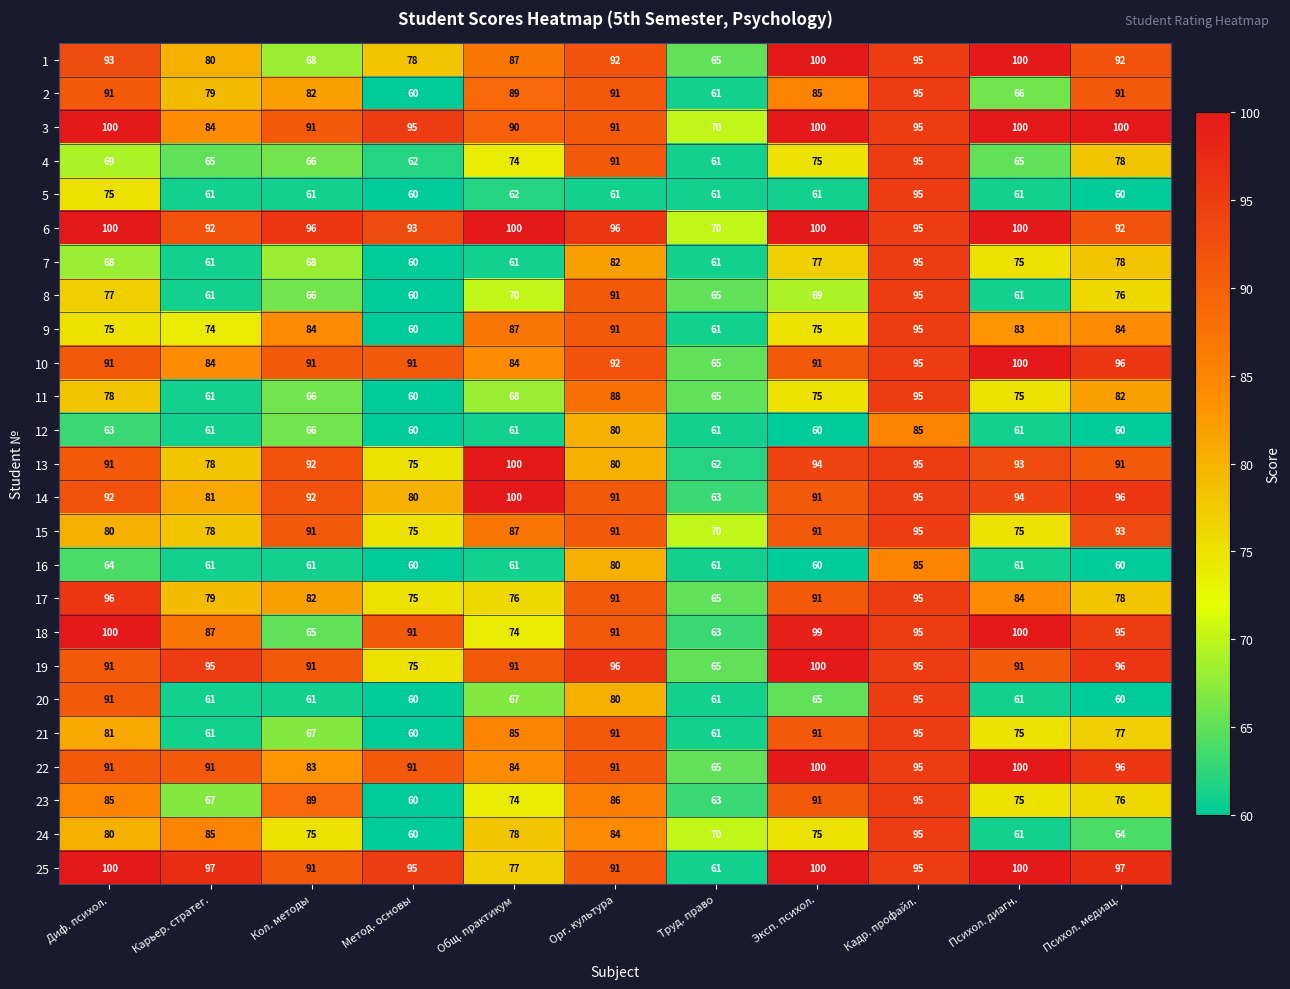

What is the sum of the 14 values at Карьер. стратег. and Кадр. профайл.?

176